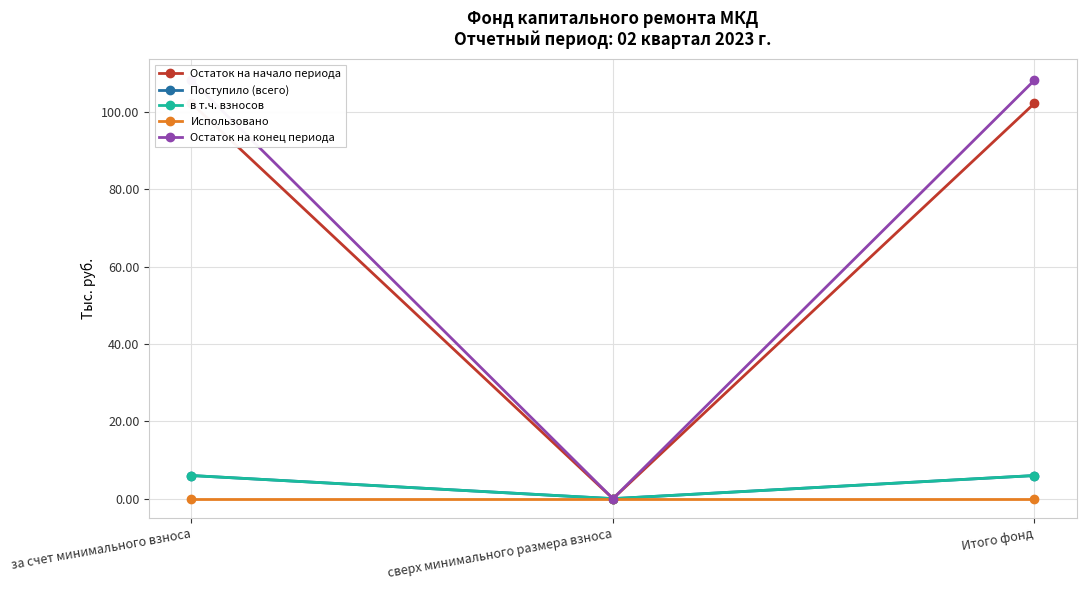

Is this an area chart (filled region under the line)?

No